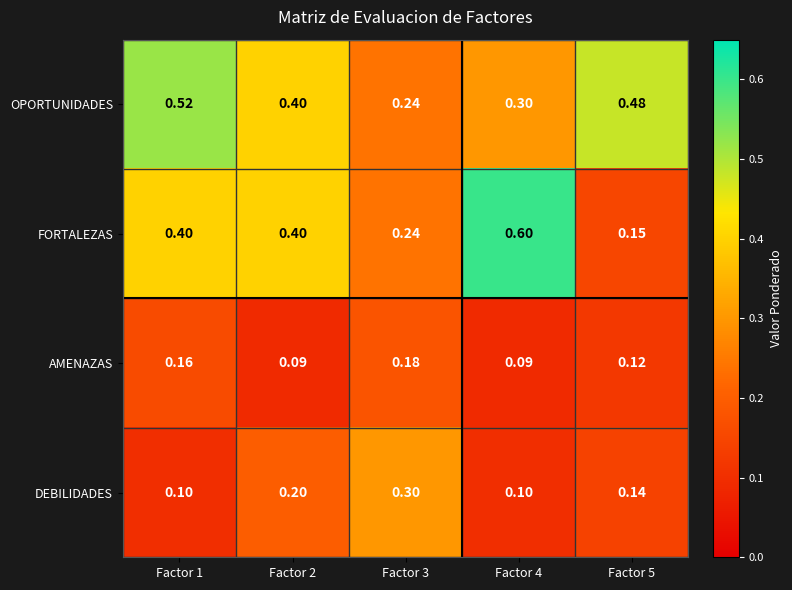

Rank the series by their maximum value, from highest to lowest.

FORTALEZAS, OPORTUNIDADES, DEBILIDADES, AMENAZAS